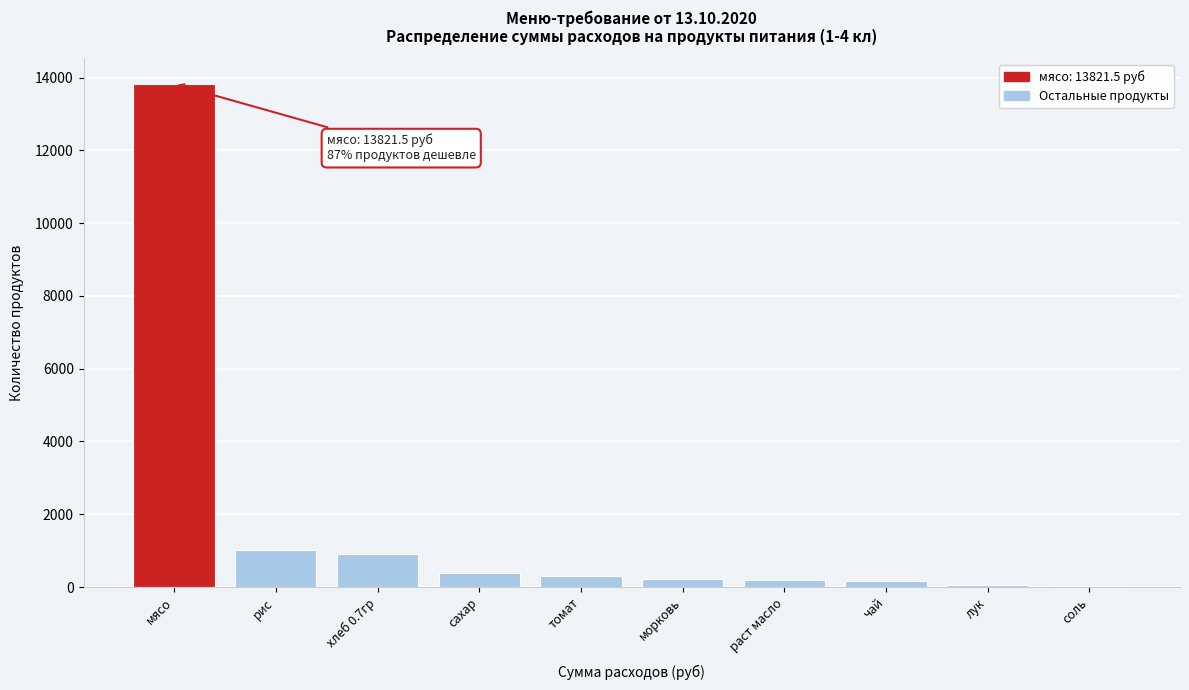

What is the greatest value displayed?

13821.5